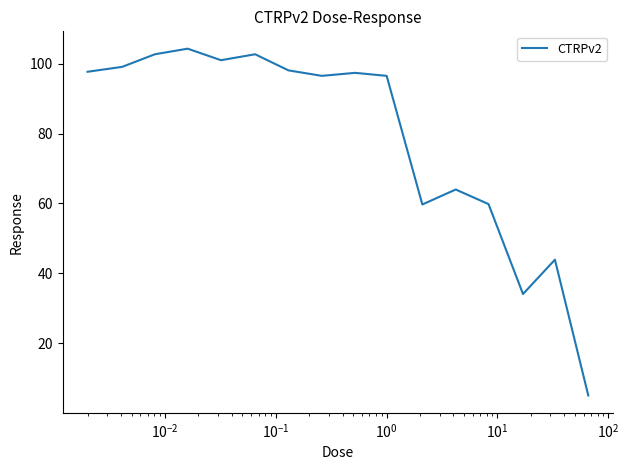

What is the difference between the maximum and minimum values?

99.3